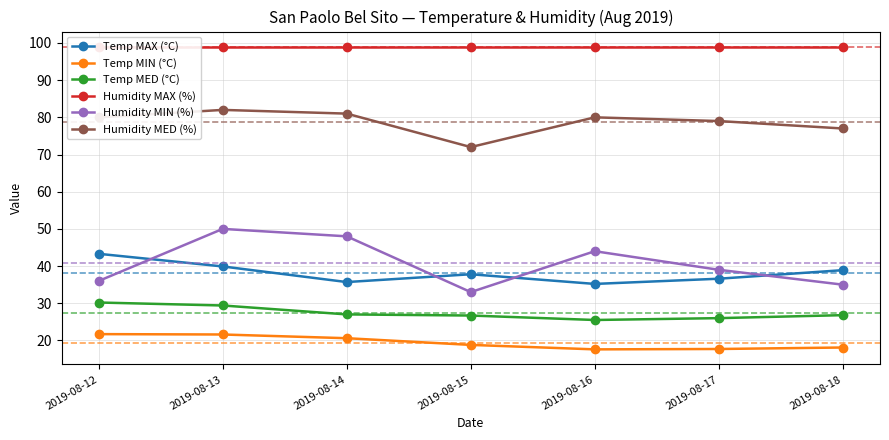

List the series in order of their peak value, highest first.

Humidity MAX (%), Humidity MED (%), Humidity MIN (%), Temp MAX (°C), Temp MED (°C), Temp MIN (°C)